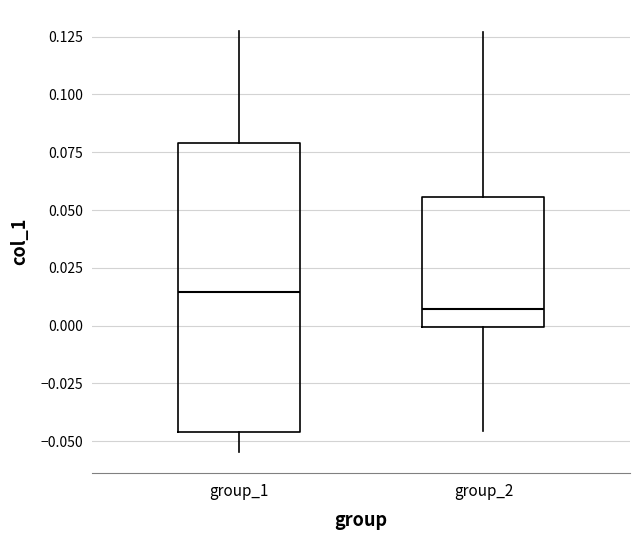

Which box has the highest median line?

group_1